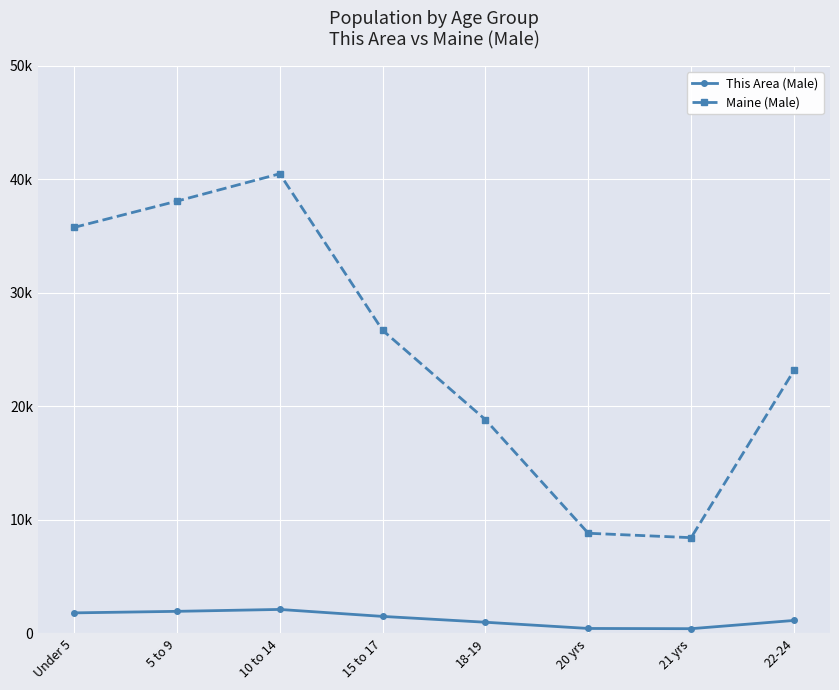

What are all the series names shown in the legend?

This Area (Male), Maine (Male)